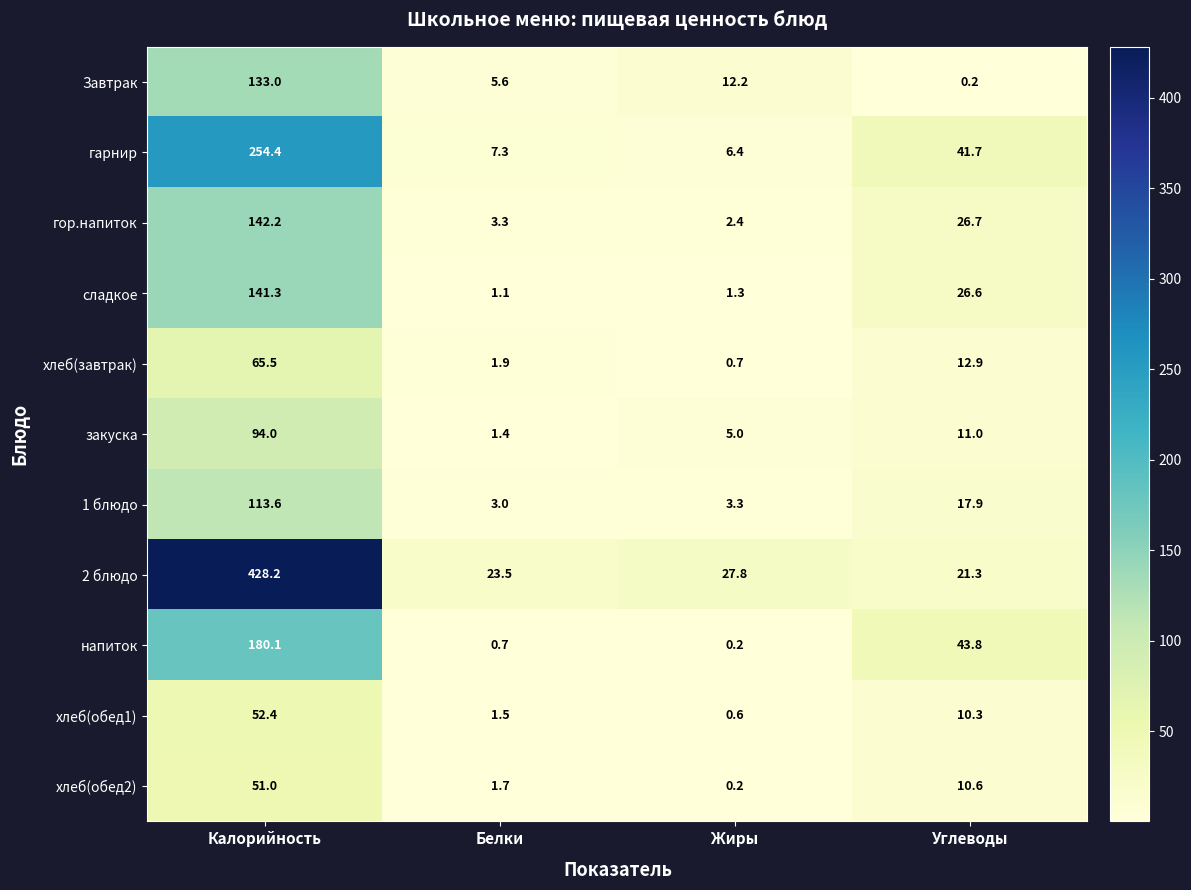

What is the difference between the highest and lowest values at Жиры?

27.6